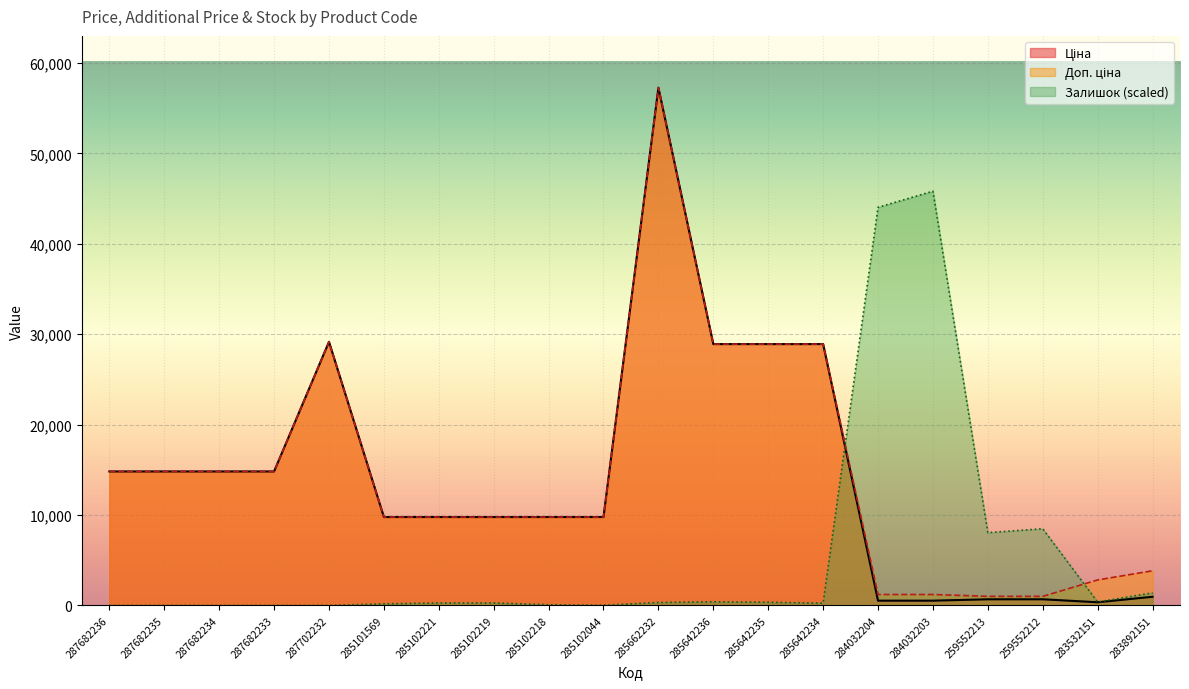

At which label is Ціна closest to 28805?

285642236